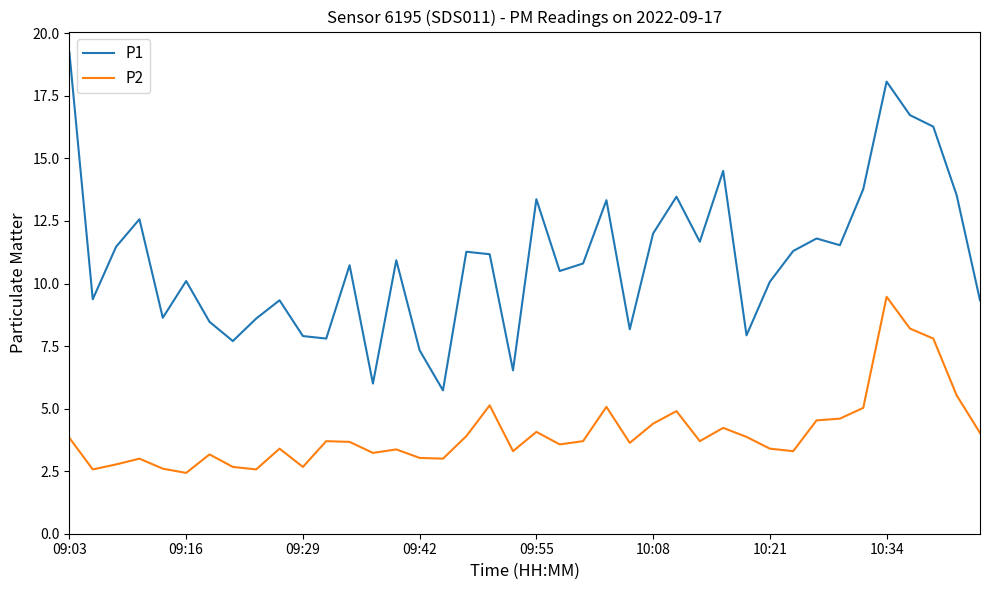

True or false: P1 and P2 cross at least once.

False